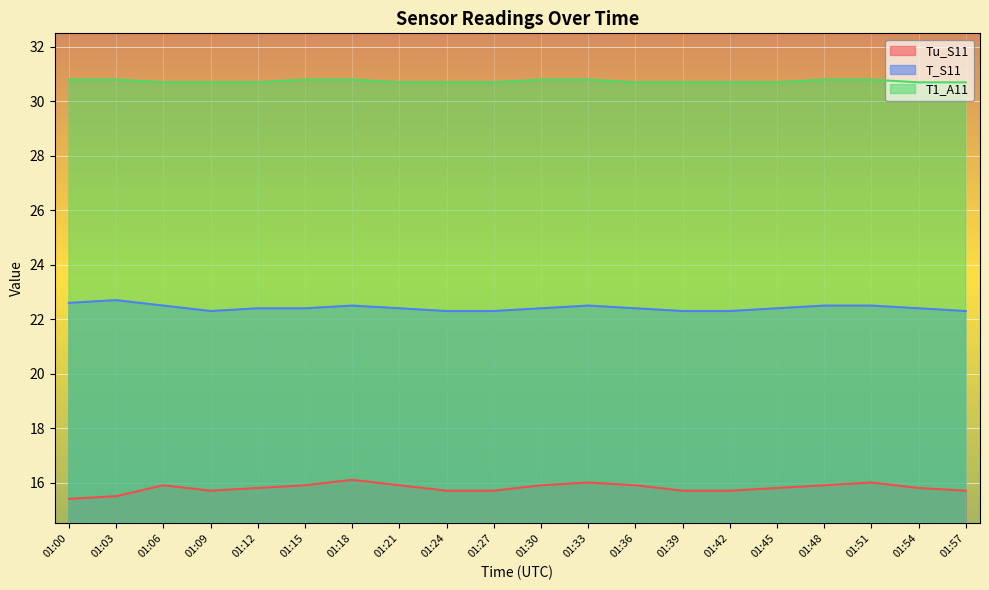

At which label does T1_A11 reach its minimum?

01:06